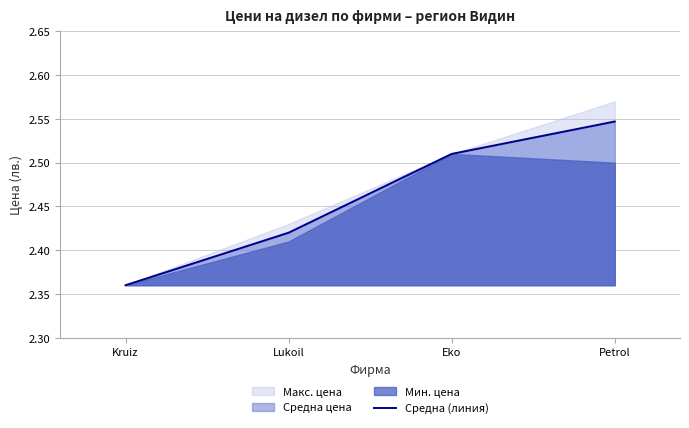

Which category has the lowest value across all series?

Kruiz